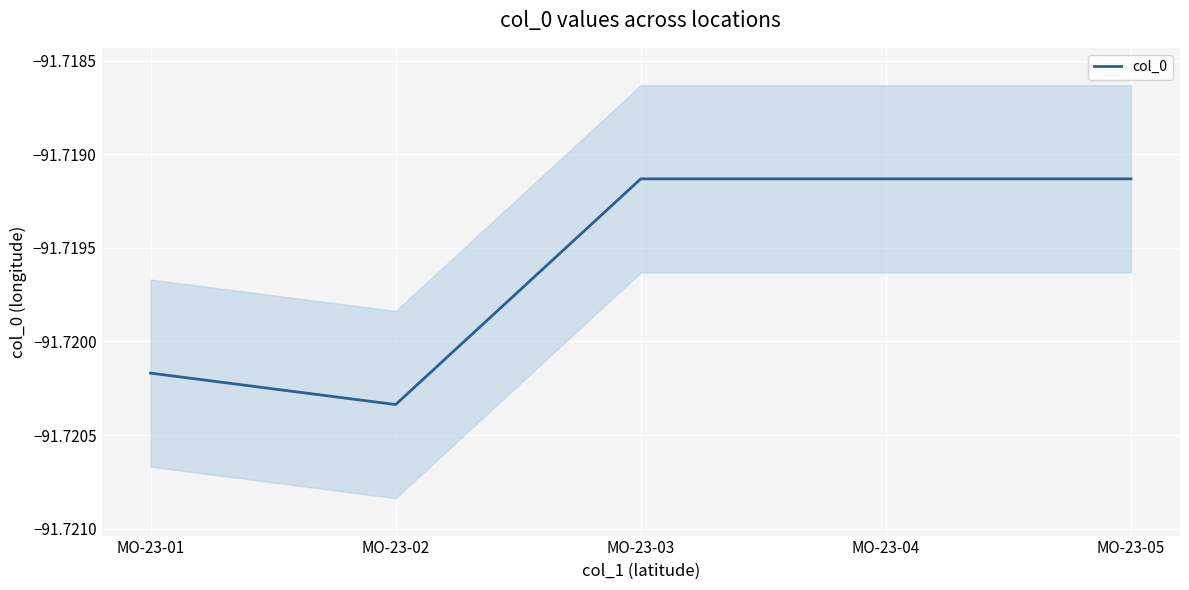

List the labels in order of value, largest first.

MO-23-03, MO-23-04, MO-23-05, MO-23-01, MO-23-02